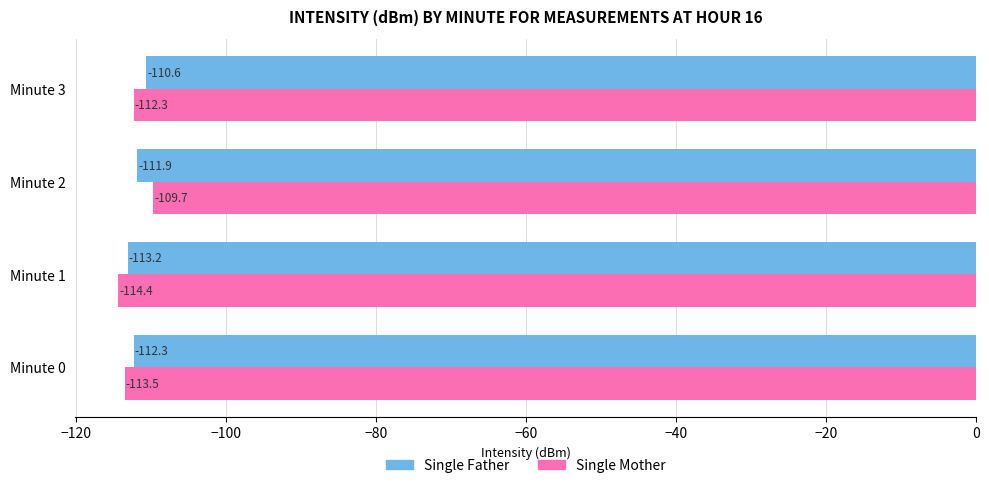

Which series has the largest range (max minus min)?

Single Mother